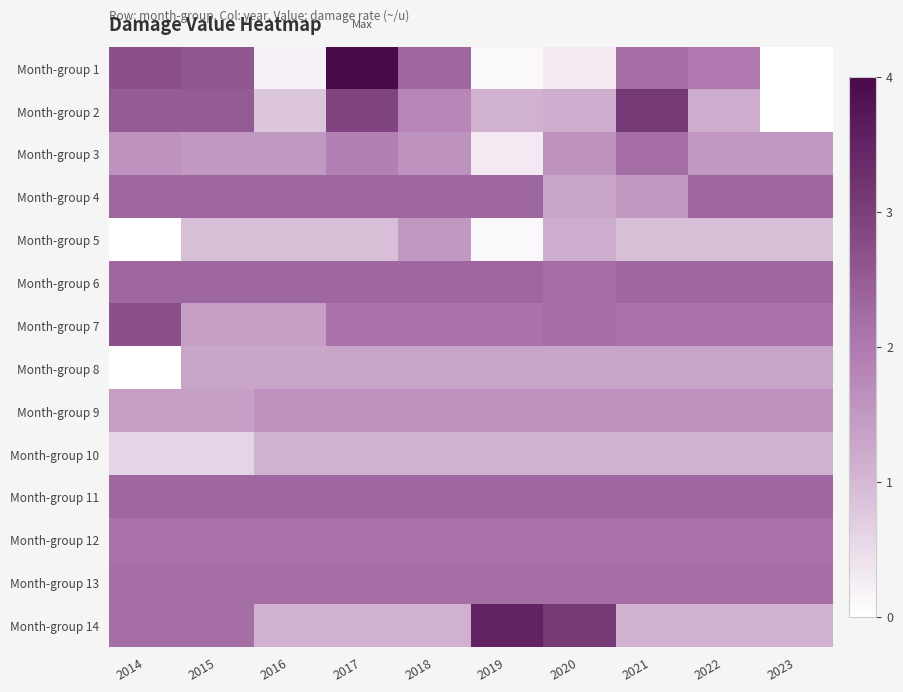

Reading left to right, what are all the values shown in this chart?

Month-group 1: 2014=2.7	2015=2.6	2016=0.2	2017=4.0	2018=2.3	2019=0.1	2020=0.3	2021=2.2	2022=2.0	2023=0.0
Month-group 2: 2014=2.5	2015=2.5	2016=0.8	2017=2.9	2018=1.8	2019=1.1	2020=1.2	2021=3.1	2022=1.2	2023=0.0
Month-group 3: 2014=1.6	2015=1.5	2016=1.5	2017=1.9	2018=1.6	2019=0.3	2020=1.6	2021=2.2	2022=1.5	2023=1.5
Month-group 4: 2014=2.3	2015=2.3	2016=2.3	2017=2.3	2018=2.3	2019=2.3	2020=1.3	2021=1.5	2022=2.3	2023=2.3
Month-group 5: 2014=0.0	2015=0.9	2016=0.9	2017=0.9	2018=1.5	2019=0.1	2020=1.2	2021=0.9	2022=0.9	2023=0.9
Month-group 6: 2014=2.3	2015=2.3	2016=2.3	2017=2.3	2018=2.3	2019=2.3	2020=2.2	2021=2.3	2022=2.3	2023=2.3
Month-group 7: 2014=2.7	2015=1.4	2016=1.4	2017=2.1	2018=2.1	2019=2.1	2020=2.2	2021=2.1	2022=2.1	2023=2.1
Month-group 8: 2014=0.0	2015=1.3	2016=1.3	2017=1.3	2018=1.3	2019=1.3	2020=1.3	2021=1.3	2022=1.3	2023=1.3
Month-group 9: 2014=1.4	2015=1.4	2016=1.6	2017=1.6	2018=1.6	2019=1.6	2020=1.6	2021=1.6	2022=1.6	2023=1.6
Month-group 10: 2014=0.6	2015=0.6	2016=1.1	2017=1.1	2018=1.1	2019=1.1	2020=1.1	2021=1.1	2022=1.1	2023=1.1
Month-group 11: 2014=2.3	2015=2.3	2016=2.3	2017=2.3	2018=2.3	2019=2.3	2020=2.3	2021=2.3	2022=2.3	2023=2.3
Month-group 12: 2014=2.1	2015=2.1	2016=2.1	2017=2.1	2018=2.1	2019=2.1	2020=2.1	2021=2.1	2022=2.1	2023=2.1
Month-group 13: 2014=2.2	2015=2.2	2016=2.2	2017=2.2	2018=2.2	2019=2.2	2020=2.2	2021=2.2	2022=2.2	2023=2.2
Month-group 14: 2014=2.2	2015=2.2	2016=1.1	2017=1.1	2018=1.1	2019=3.5	2020=3.1	2021=1.1	2022=1.1	2023=1.1